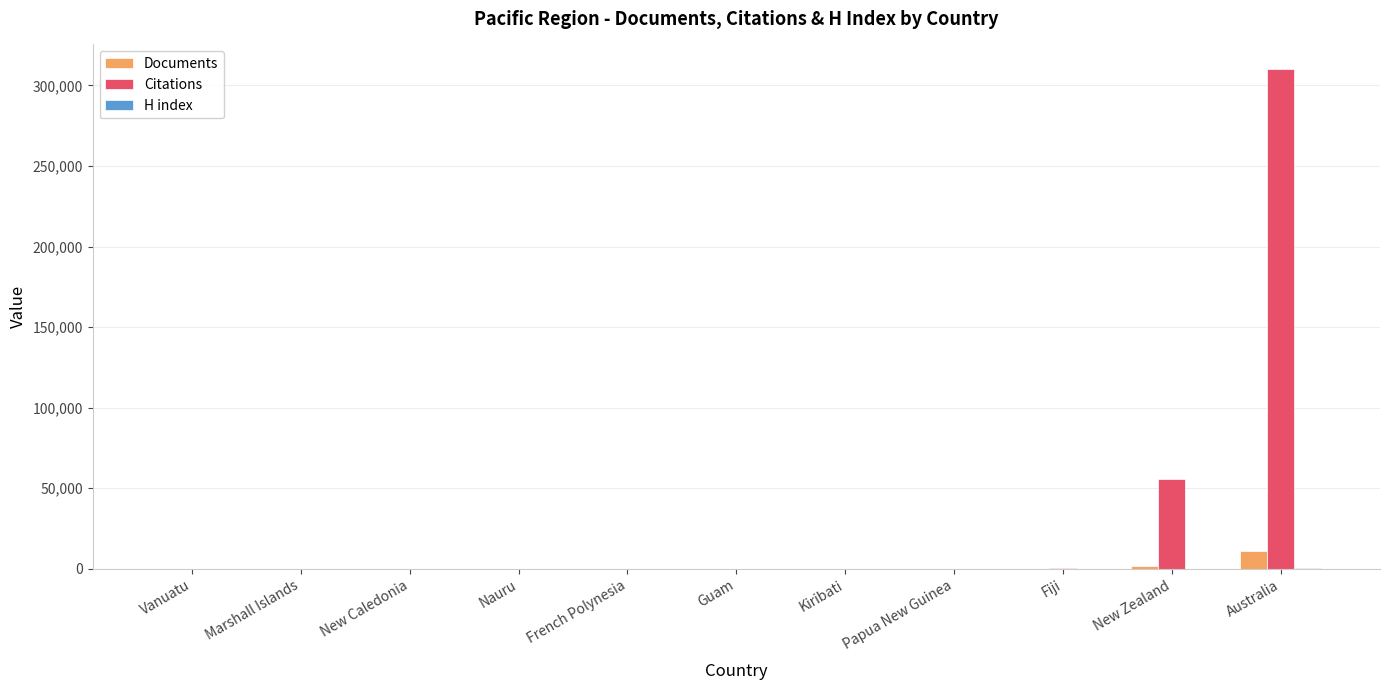

True or false: Citations has a value of 66688 at Australia.

False